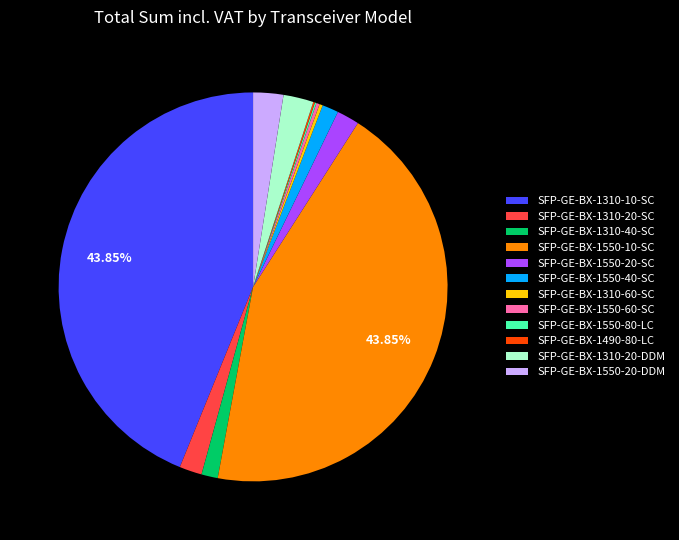

Do SFP-GE-BX-1310-40-SC and SFP-GE-BX-1310-10-SC together represent more than half of the pie?

No